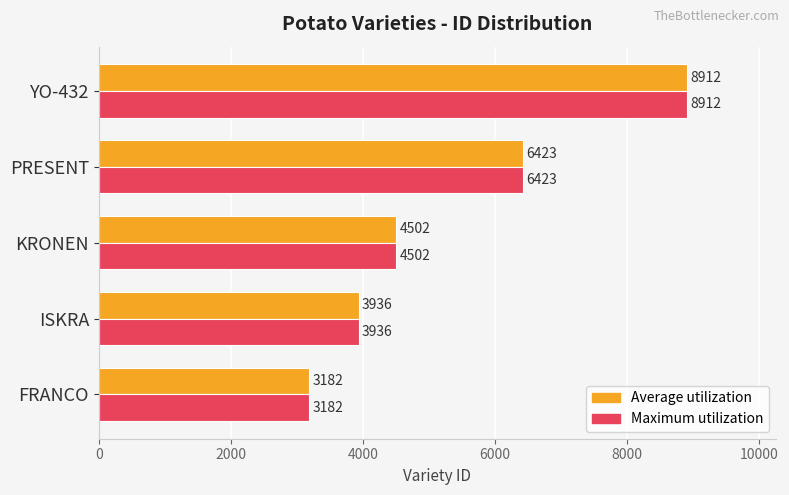

What is the minimum value shown in the chart?

3182